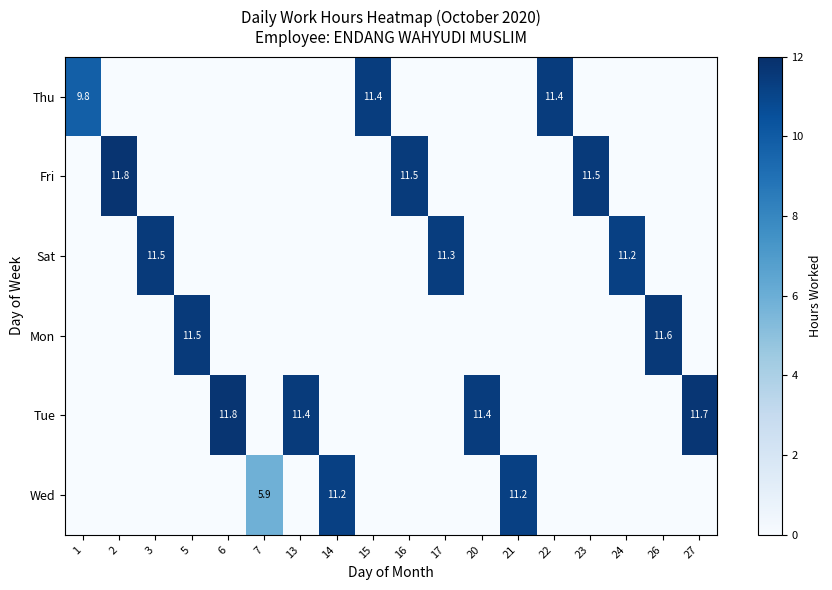

The Thu series shows 9.8 at 1. True or false?

True